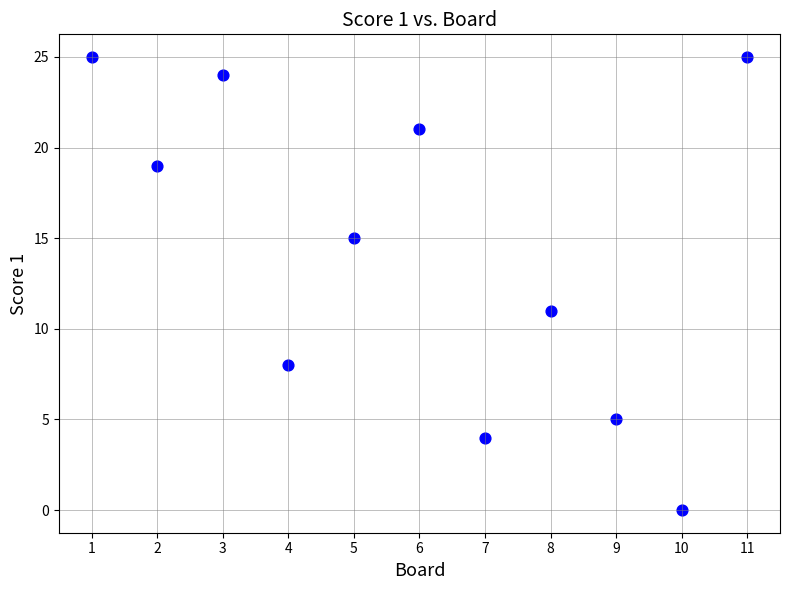

What is the average X value?

6